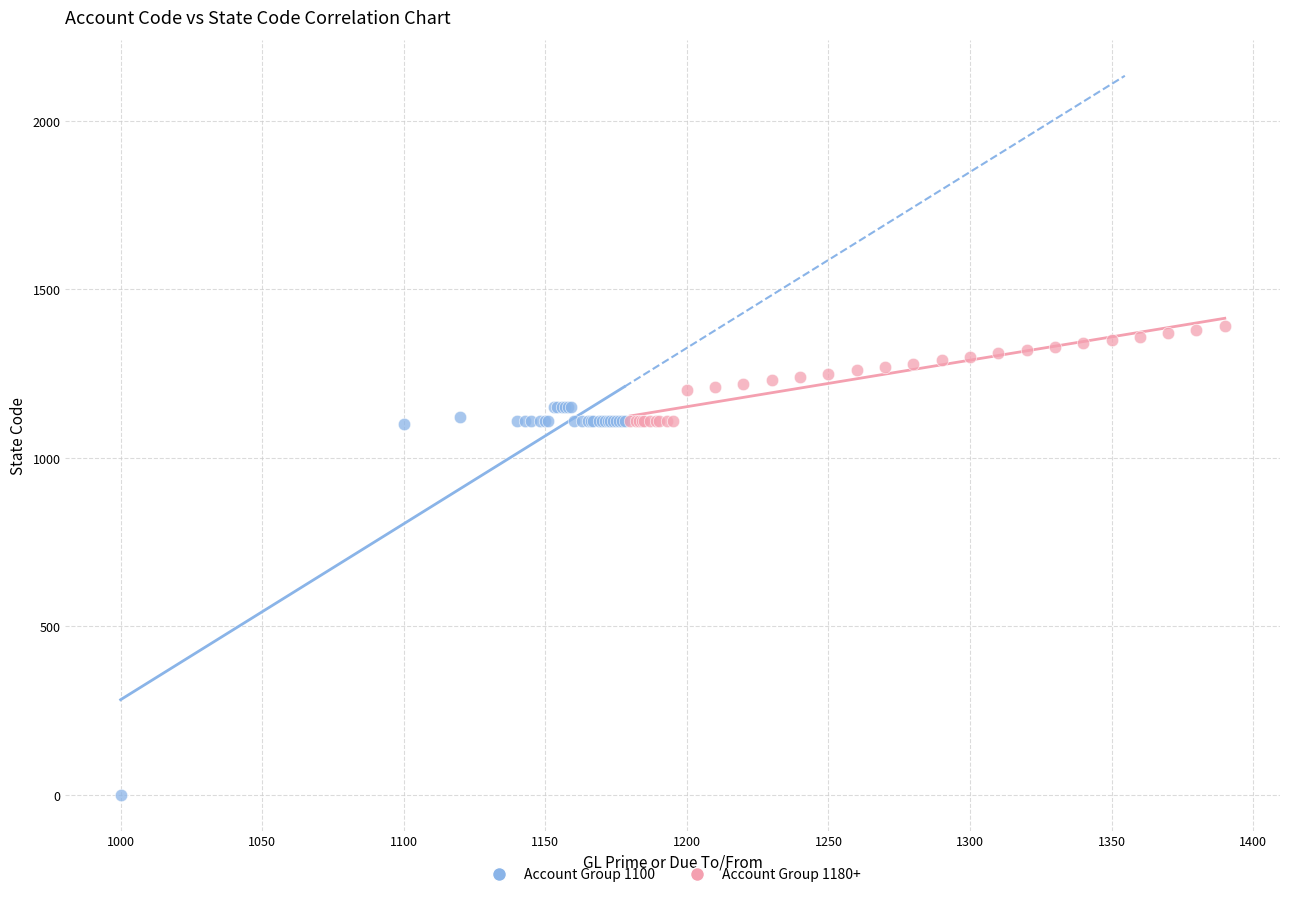

Which series has the widest spread of Y values?

Account Group 1100